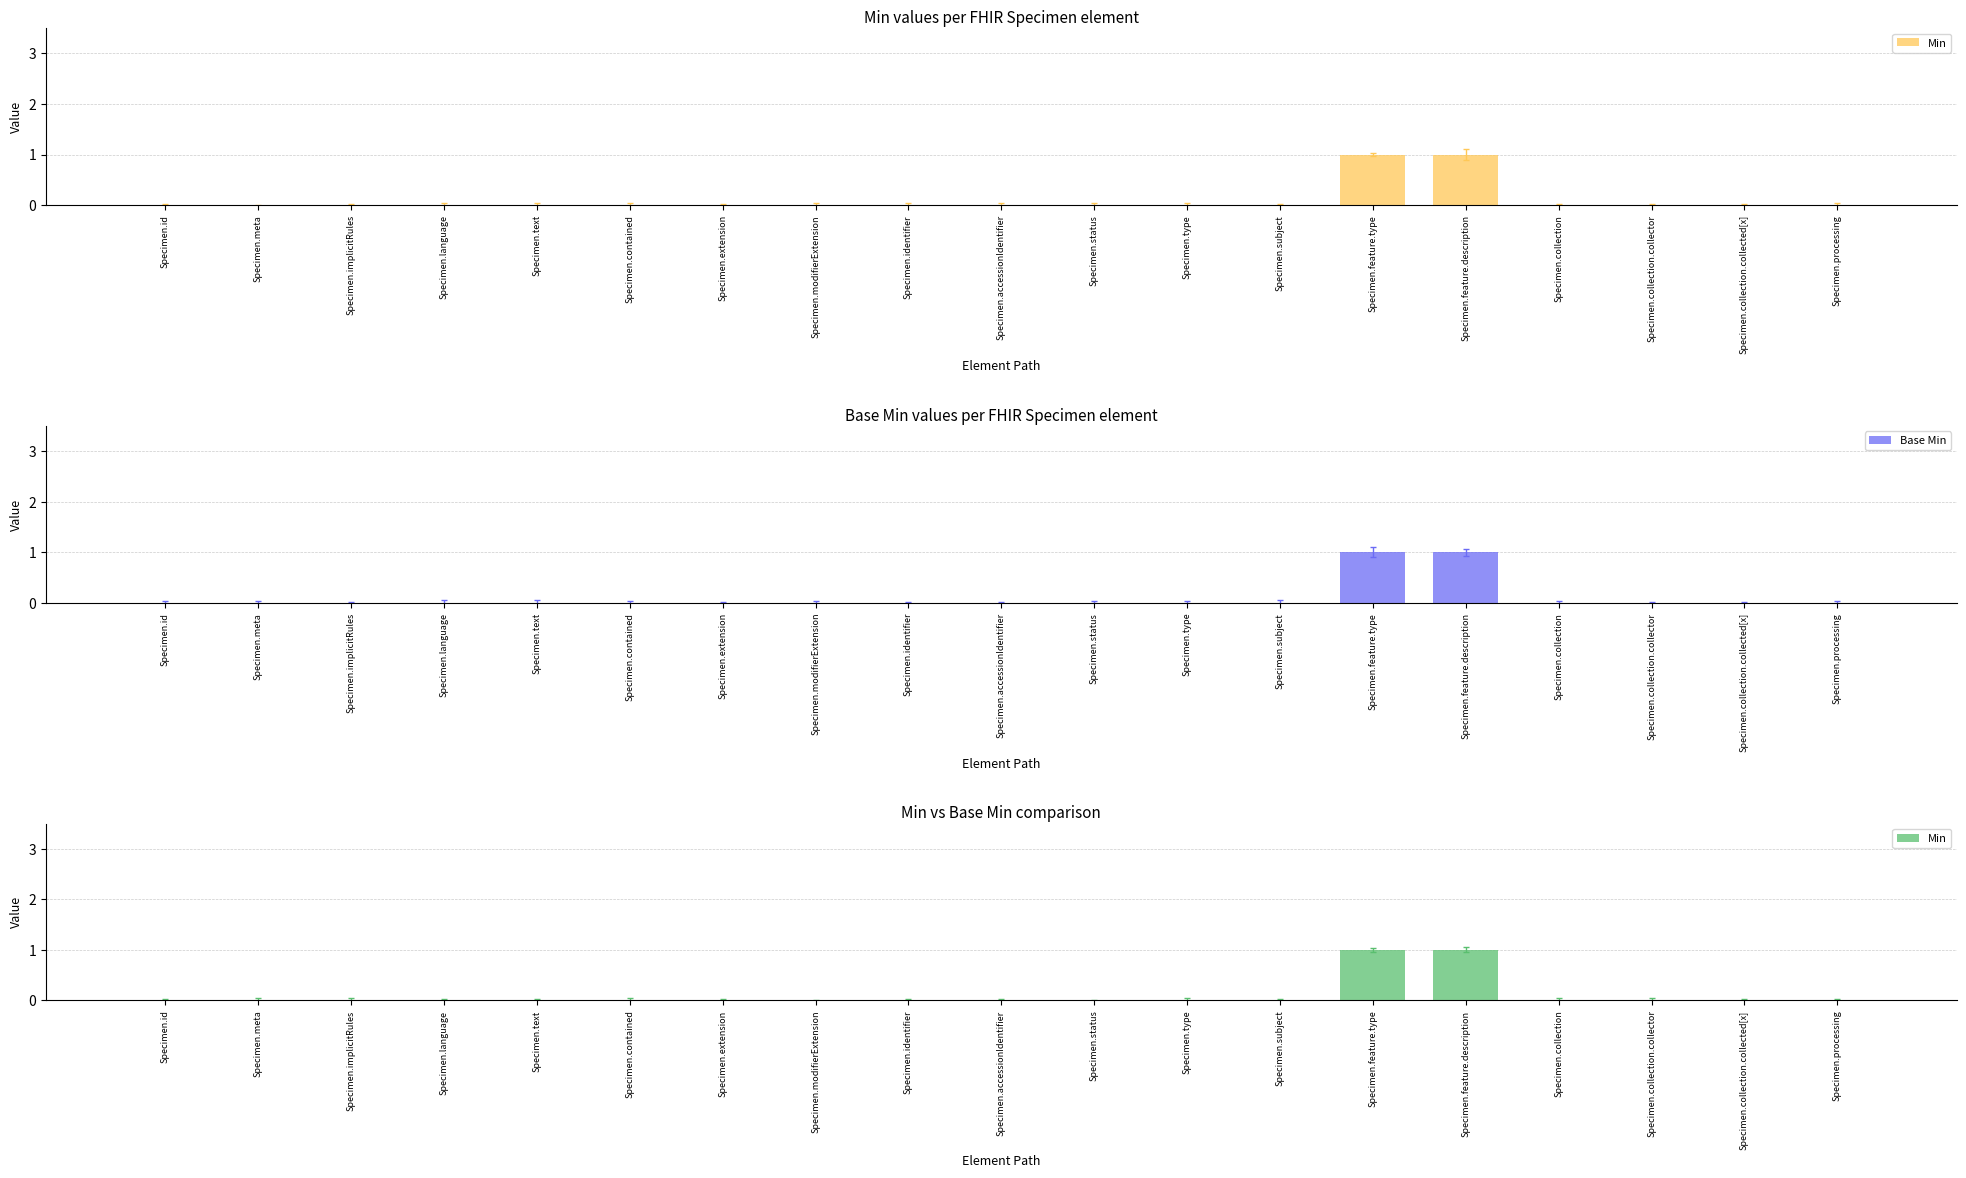

True or false: Base Min has a value of 0 at Specimen.collection.collected[x].

True